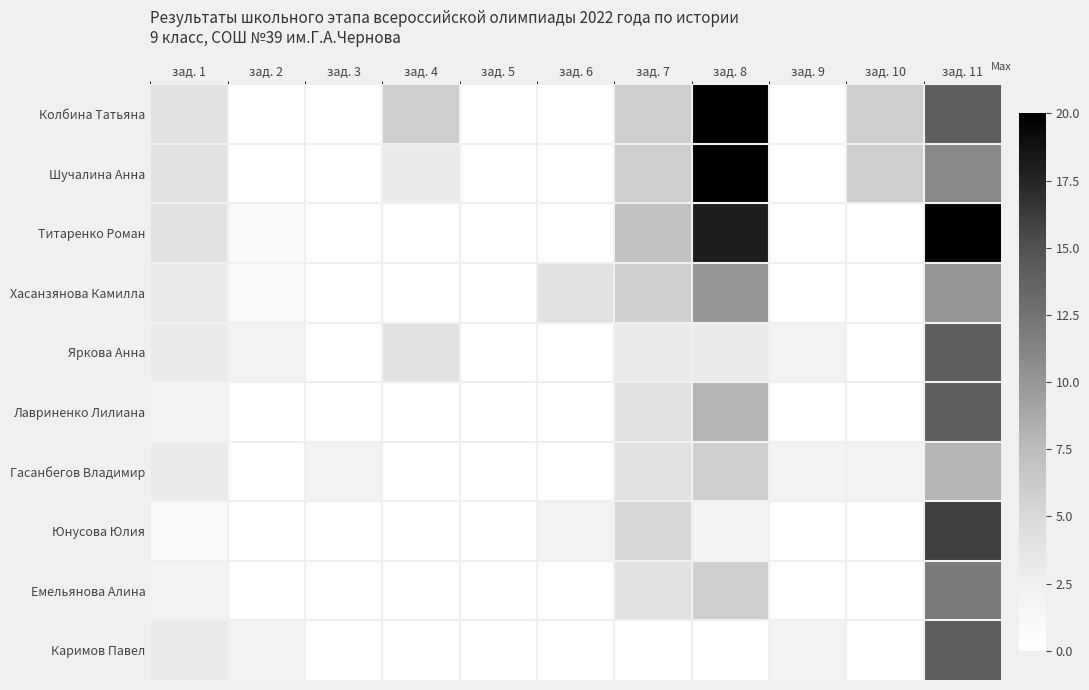

Which label corresponds to the largest value in the chart?

зад. 8